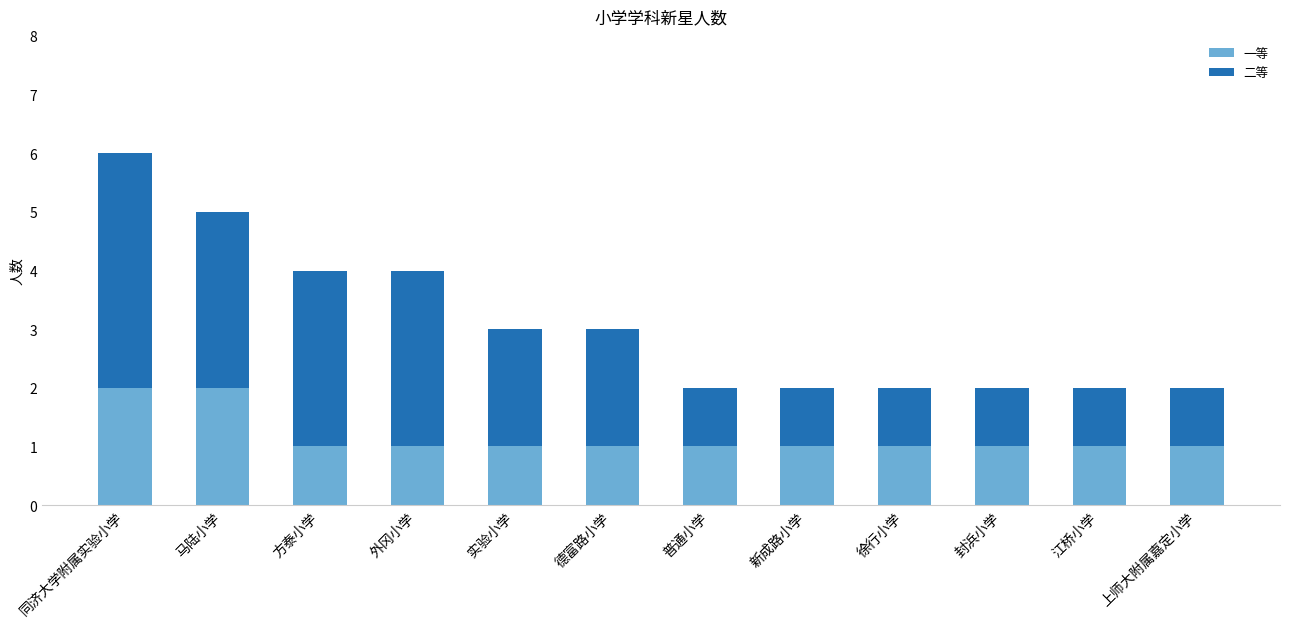

True or false: 一等 has a value of 2 at 上师大附属嘉定小学.

False